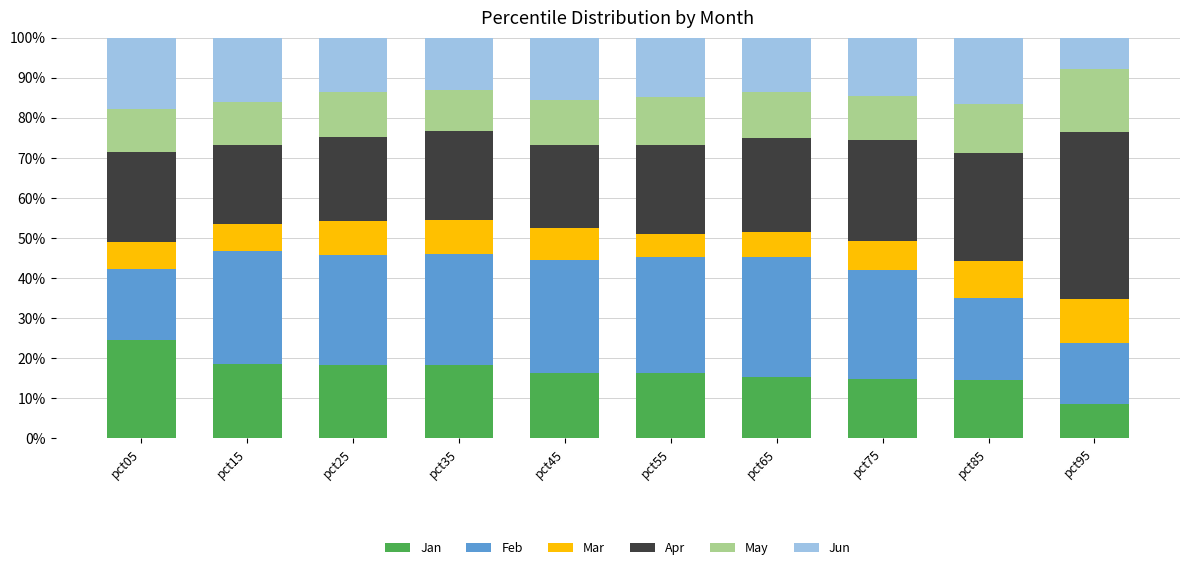

Between pct05 and pct85, which series saw the biggest shift?

Jan